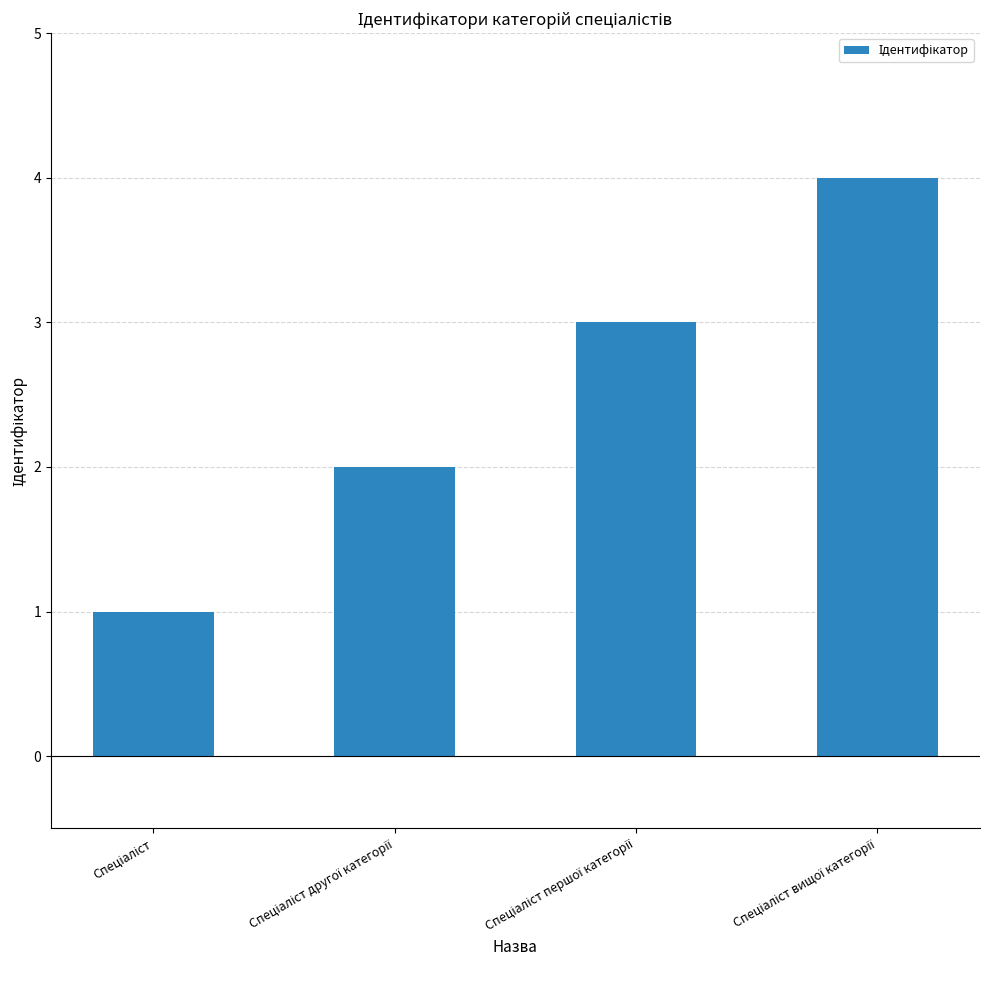

What is the difference between the maximum and minimum values?

3